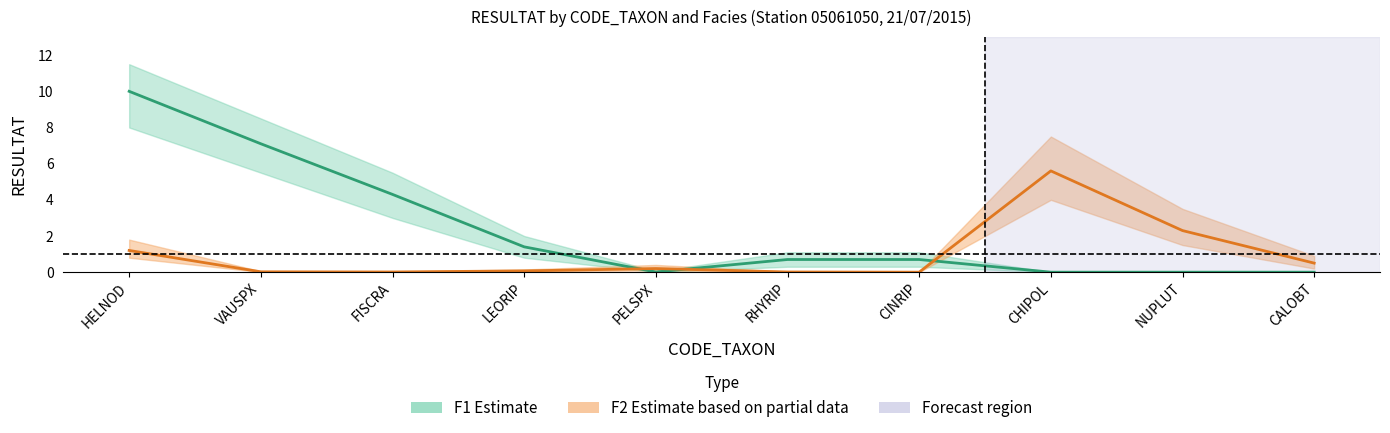

Rank the categories by F1 (Estimate) value from highest to lowest.

HELNOD, VAUSPX, FISCRA, LEORIP, RHYRIP, CINRIP, PELSPX, CHIPOL, NUPLUT, CALOBT